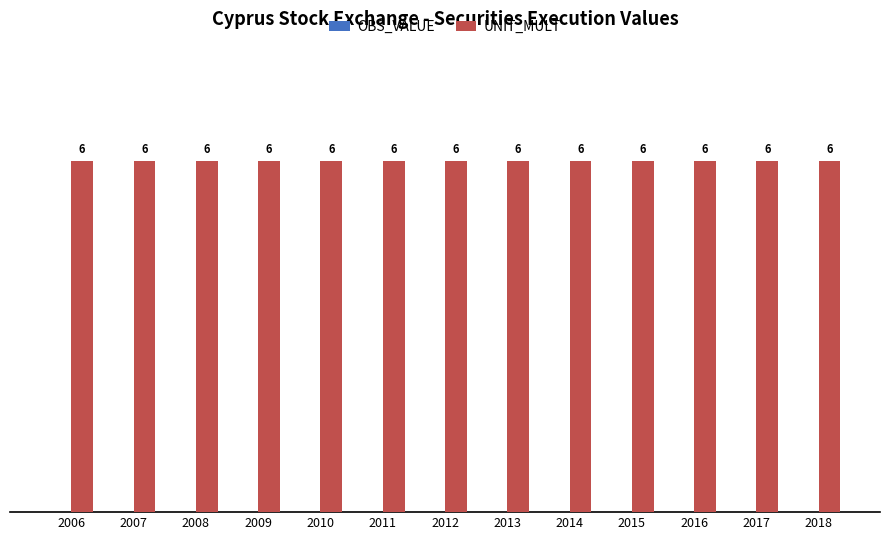

Which series has the largest range (max minus min)?

OBS_VALUE